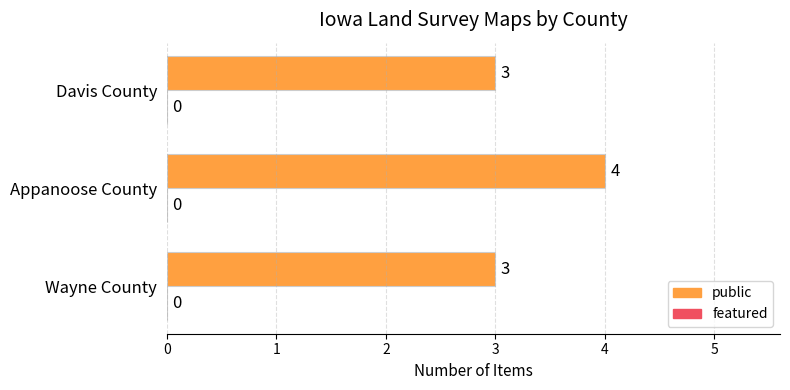

What is the average value?

3